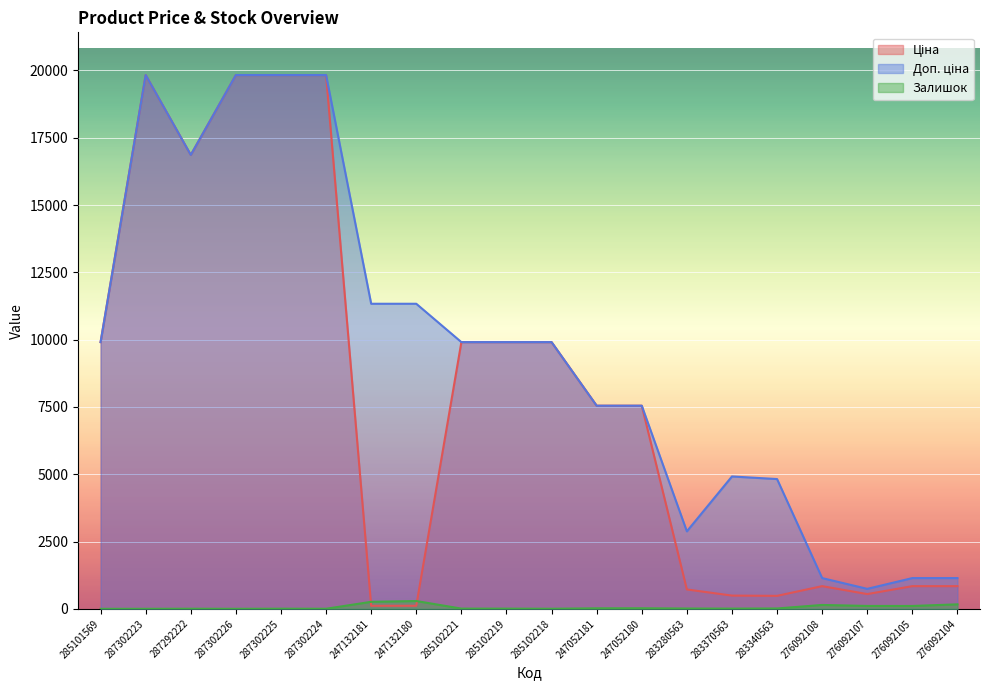

How many data points does each series have?

20